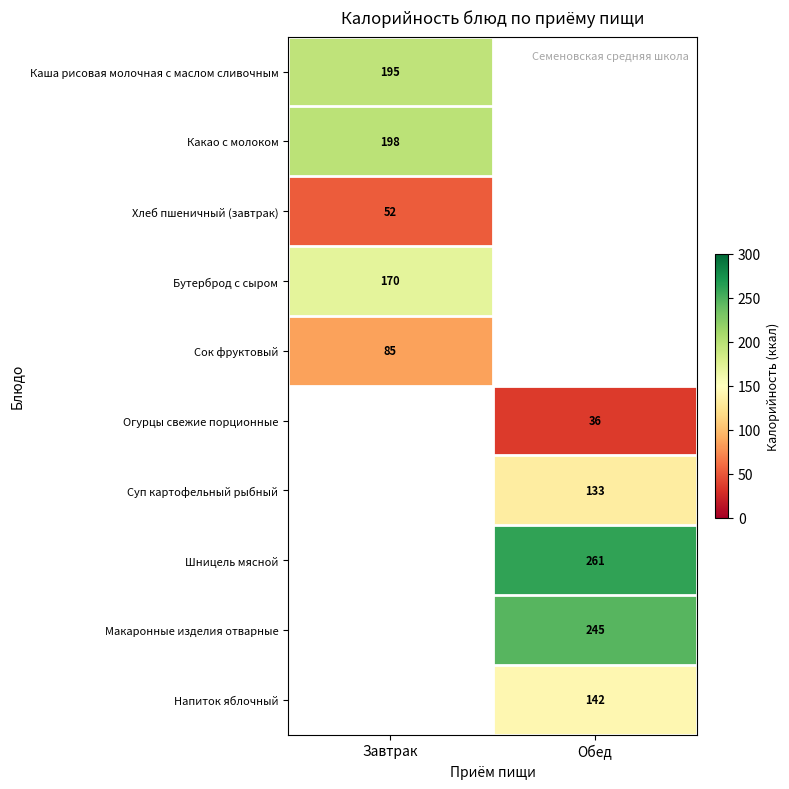

Which category has the lowest value across all series?

Обед